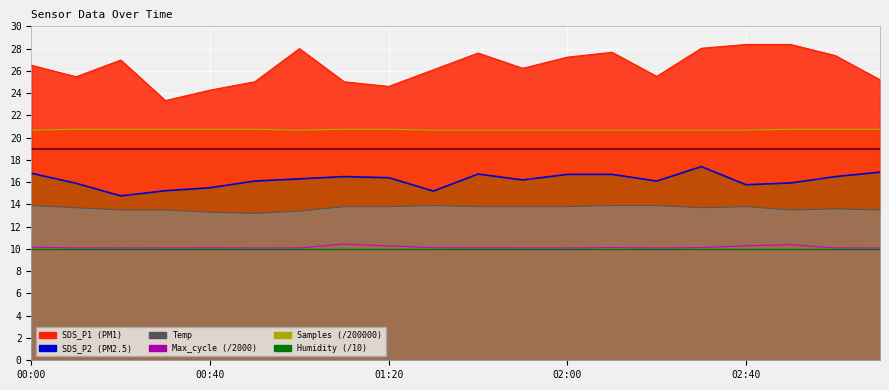

What is the value of the Samples point at the 6th from the left?

20.8